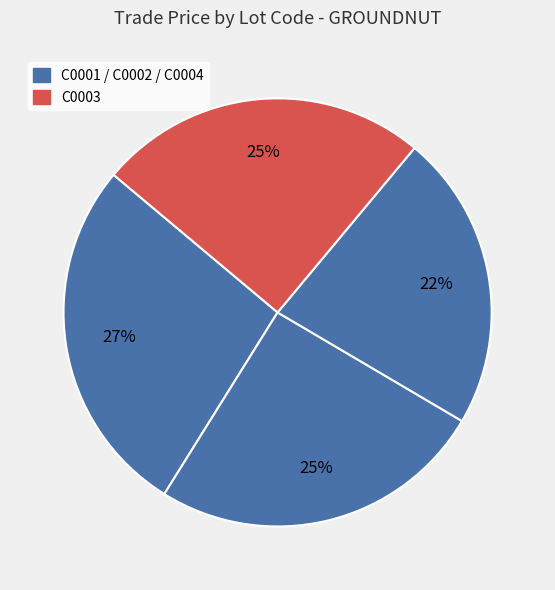

Which slice is the smallest?

C0004